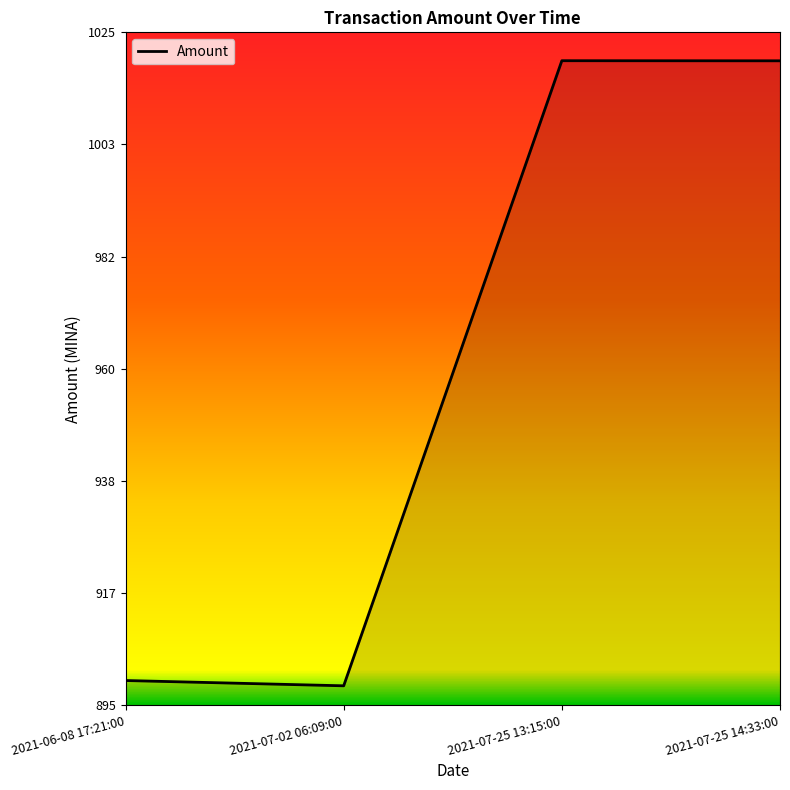

Is it true that the value at 2021-07-25 14:33:00 is 1019.5?

True